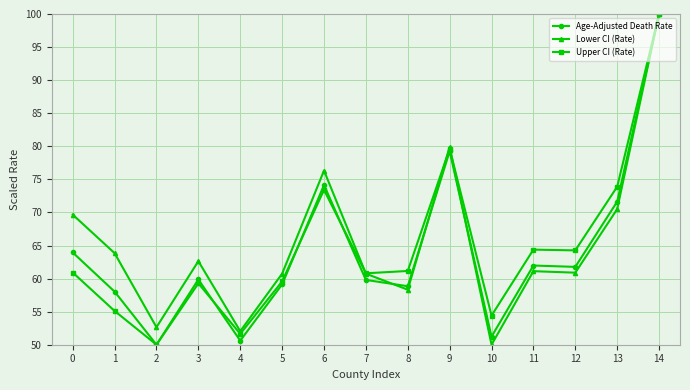

At how many categories does at least one series exceed 65?

5